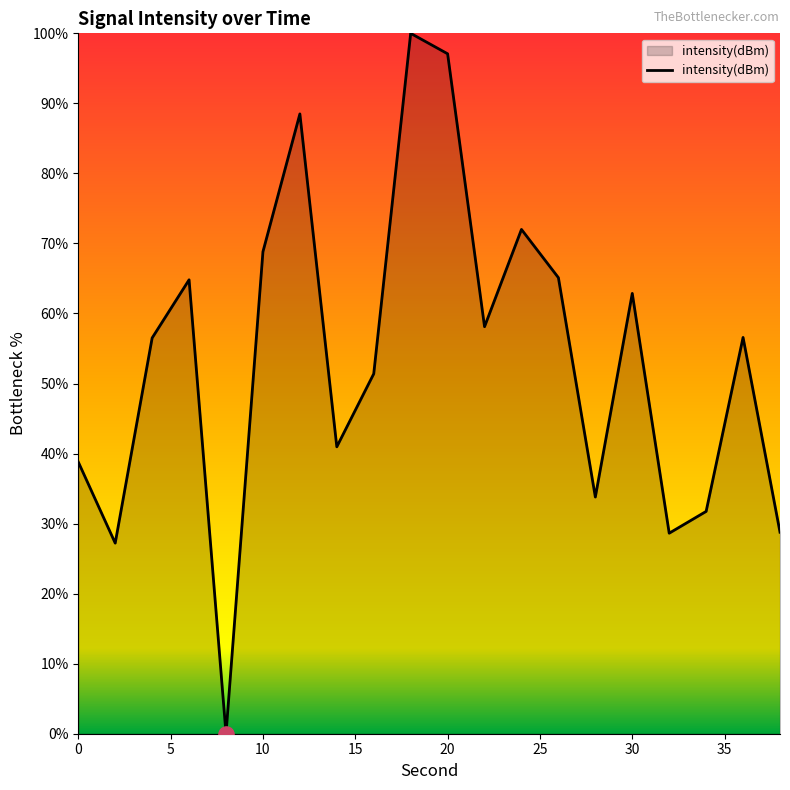

What is the maximum value shown in the chart?

100.0